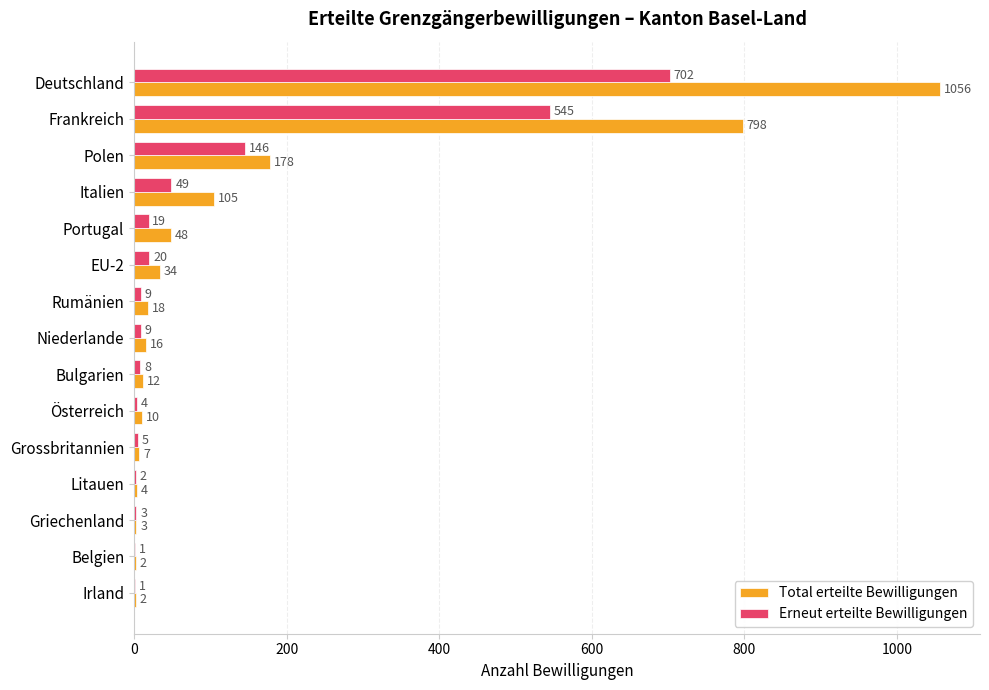

Between Rumänien and Griechenland, which series saw the biggest shift?

Total erteilte Bewilligungen